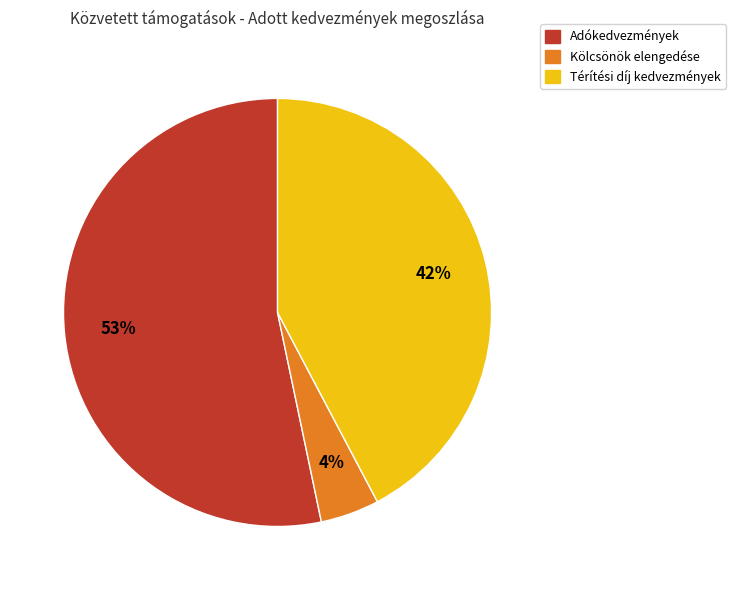

To the nearest percent, what is the difference between the largest and smallest slice percentages?

49%